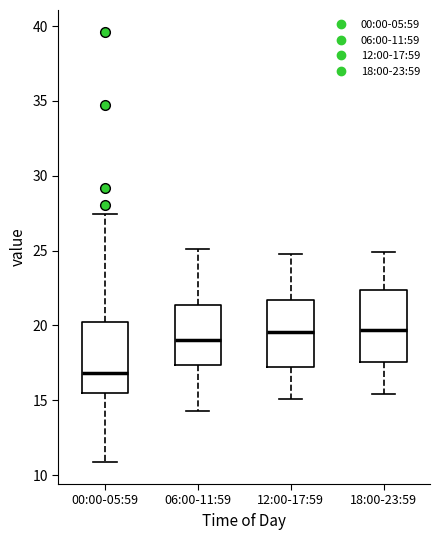

Reading left to right, read every box against the y-axis: the position of its median line, the range the box covers, and the ends of its whiskers. The values are not printed on the chart, so give them approximately, as read against the axis.

00:00-05:59: median 17.0, box 15.5 to 20.5, whiskers 11.0 to 27.5
06:00-11:59: median 19.0, box 17.5 to 21.5, whiskers 14.5 to 25.0
12:00-17:59: median 19.5, box 17.0 to 21.5, whiskers 15.0 to 25.0
18:00-23:59: median 19.5, box 17.5 to 22.5, whiskers 15.5 to 25.0